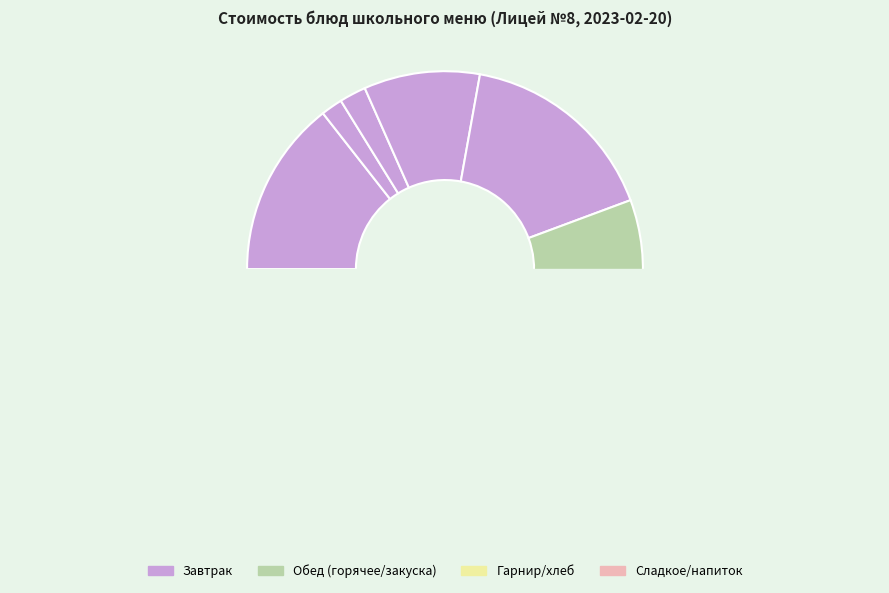

What is the largest slice in the pie chart?

Шницель по-столичному